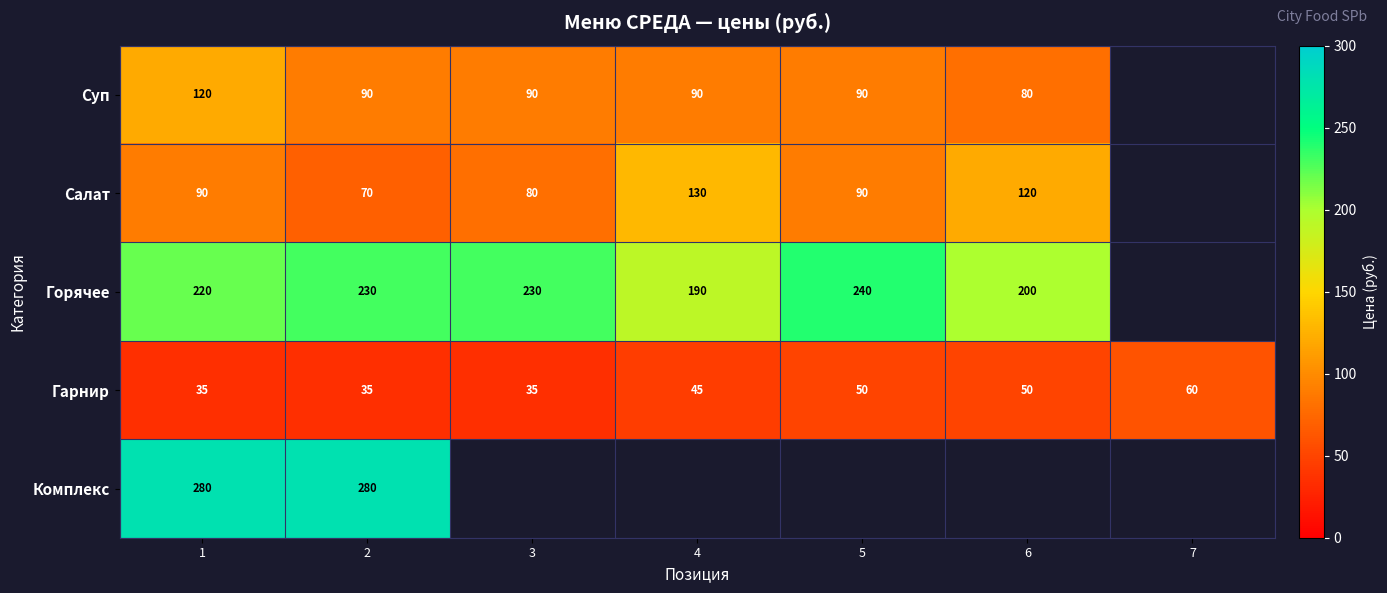

True or false: Гарнир has a value of 50 at 5.

True